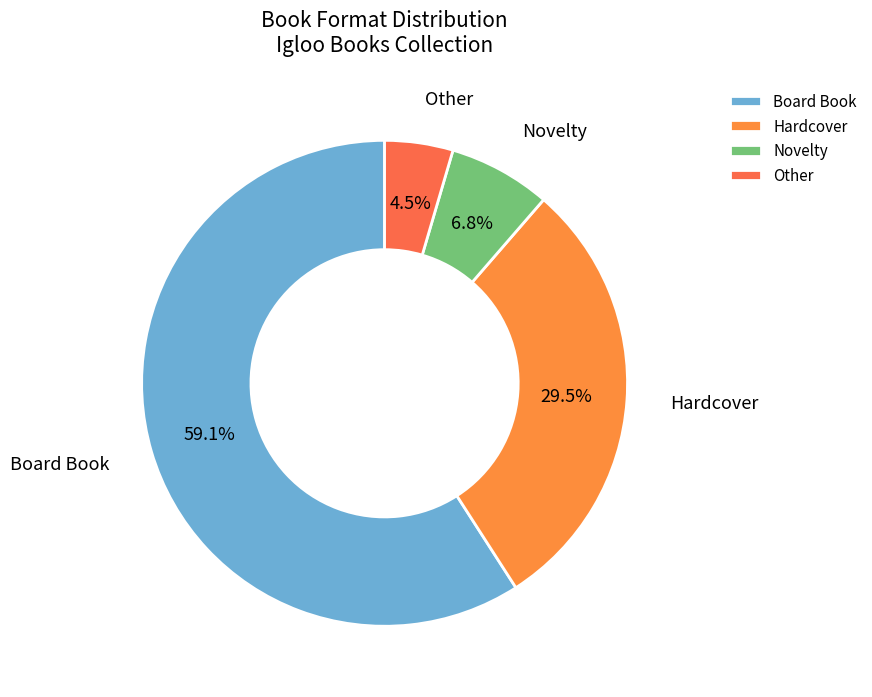

How much of the chart is everything except Novelty?

93.2%